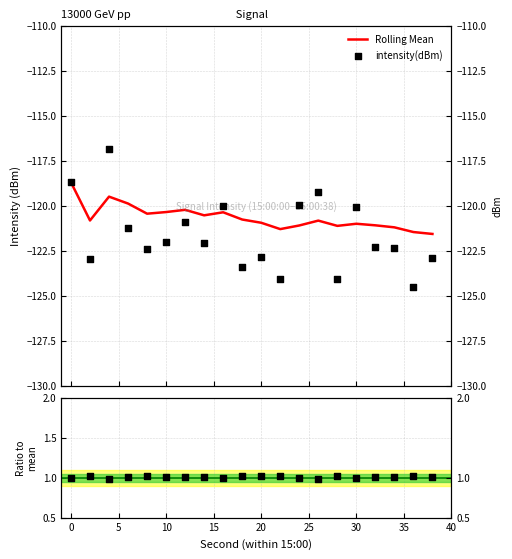

Is the value of intensity(dBm) at 34 greater than the value of rolling_mean at 4?

No